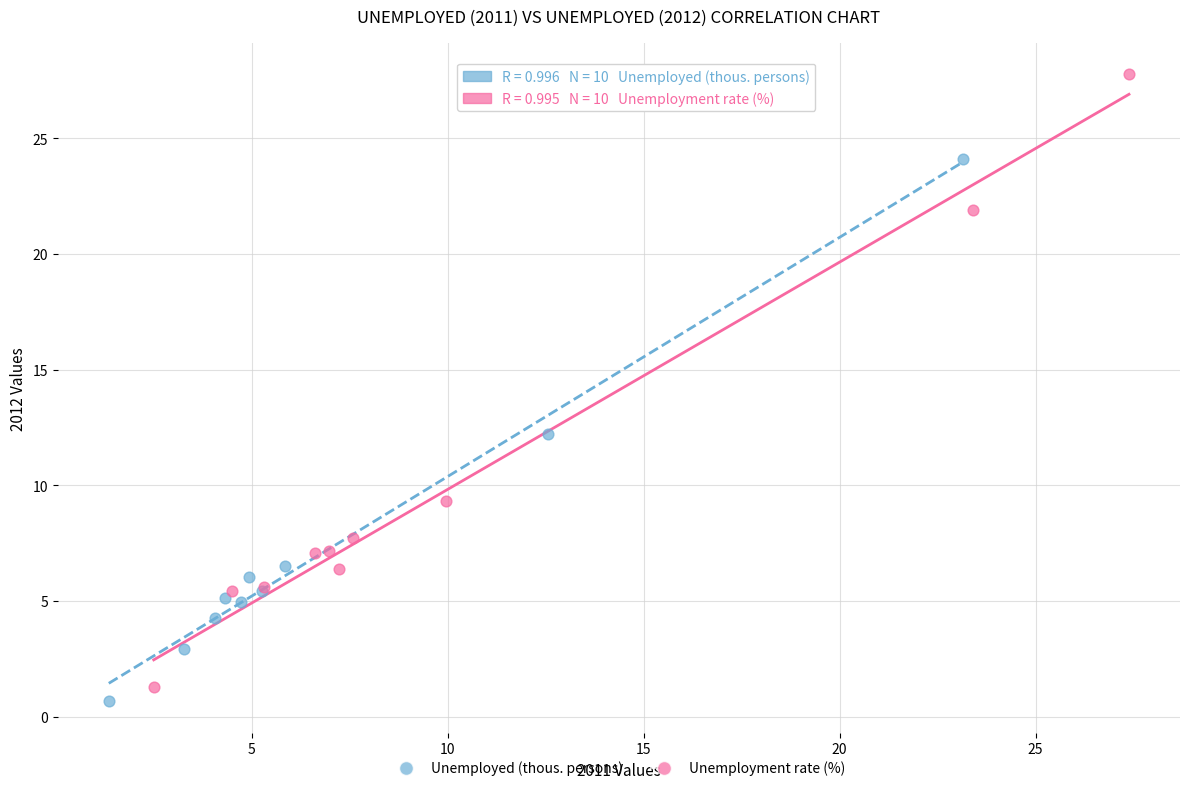

Which series reaches the maximum Y coordinate?

Unemployment rate (%)